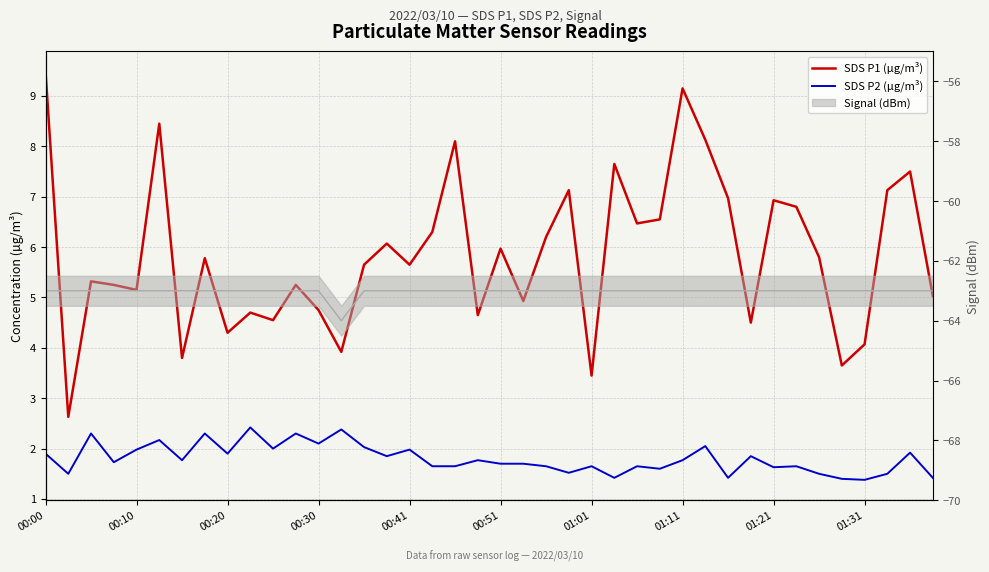

At how many categories does at least one series exceed 0?

40